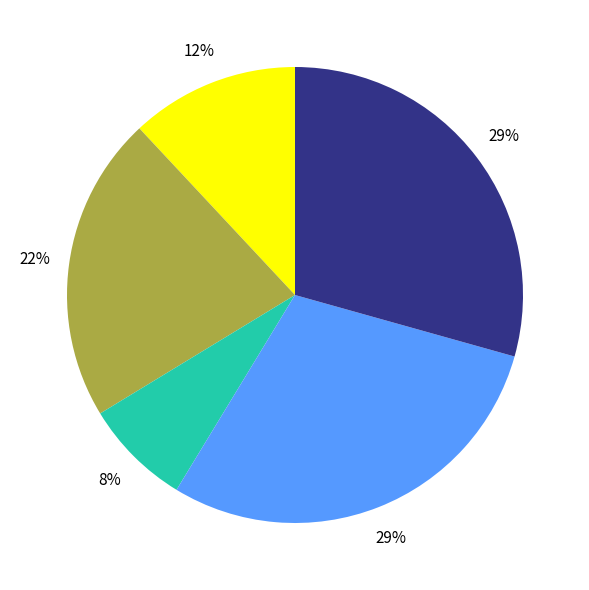

Is there any slice that represents more than half of the pie?

No